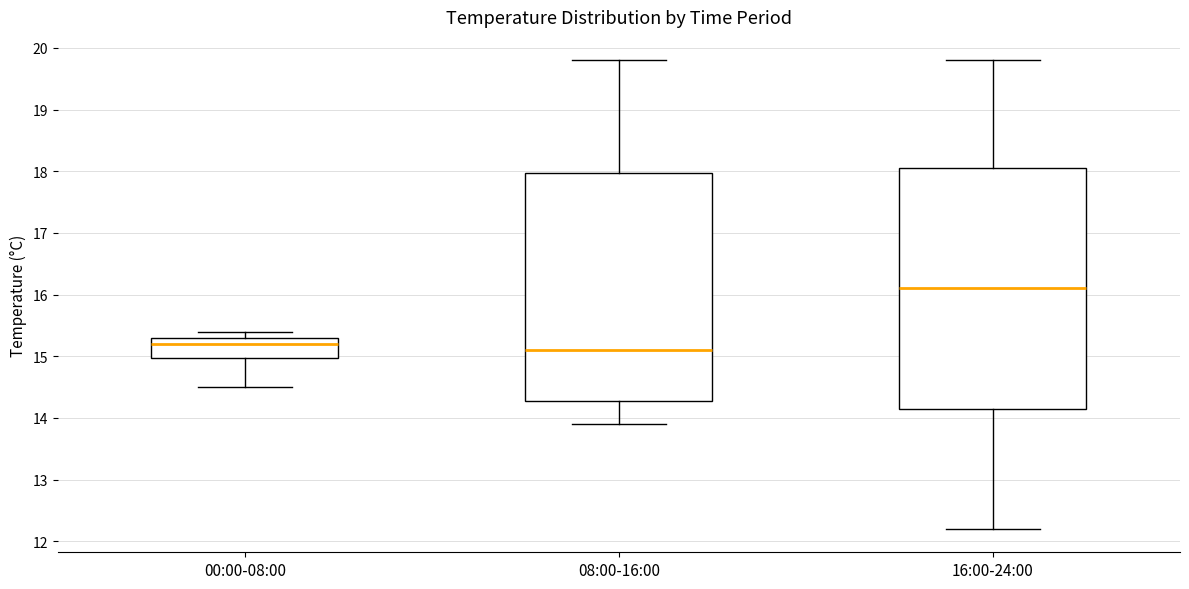

Which box is the tallest, from its lower edge to its upper edge?

16:00-24:00